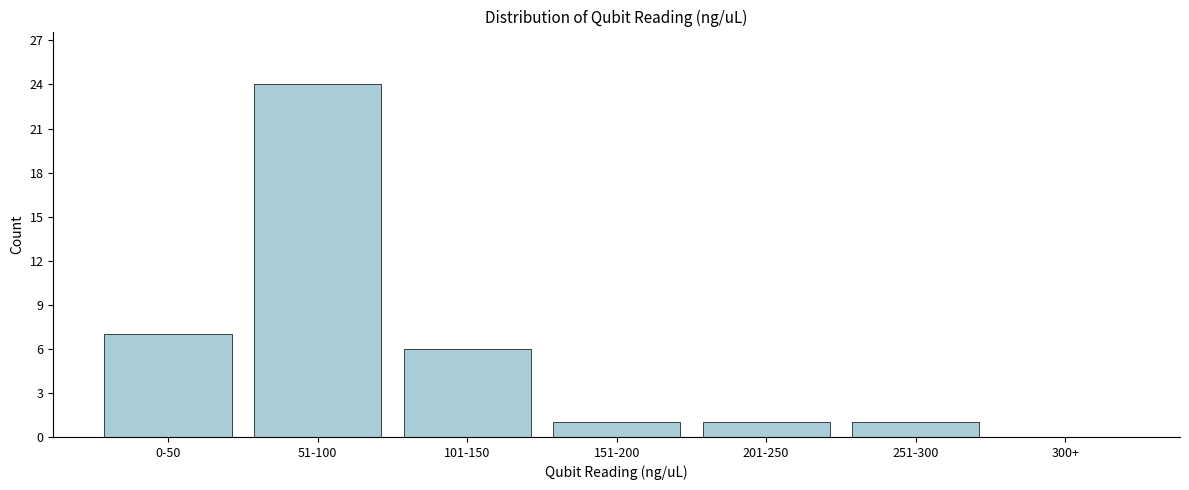

Reading right to left, transcribe all the data shown in this chart.

300+=0	251-300=1	201-250=1	151-200=1	101-150=6	51-100=24	0-50=7